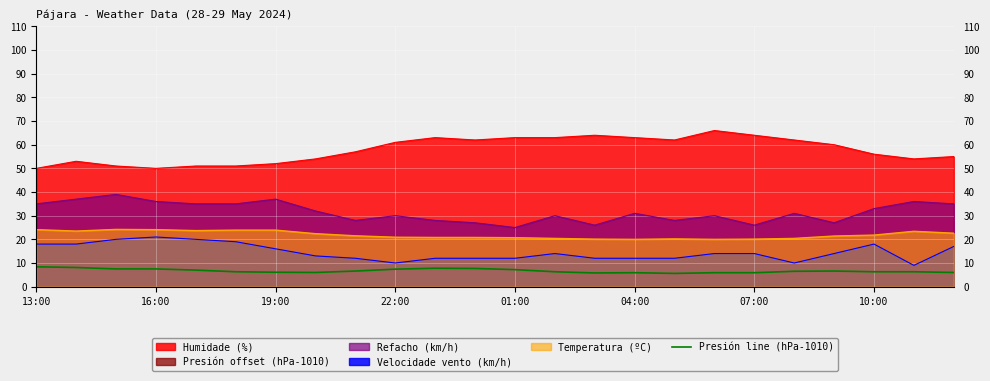

What is the maximum value shown in the chart?

66.0